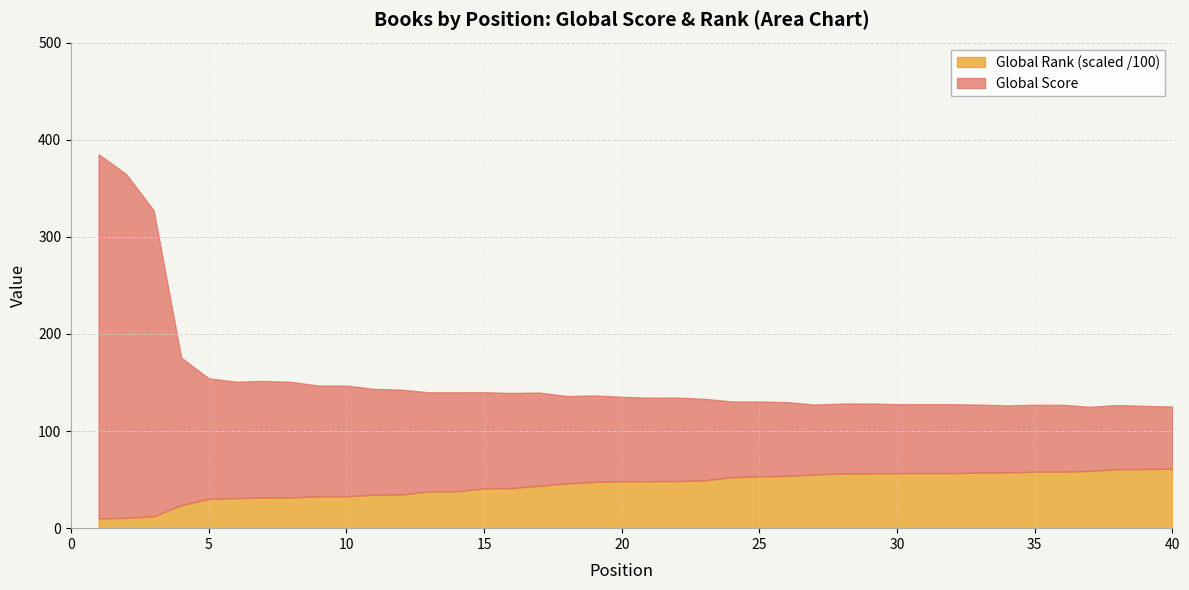

How many values in the Global Rank (scaled) series exceed 48?

21